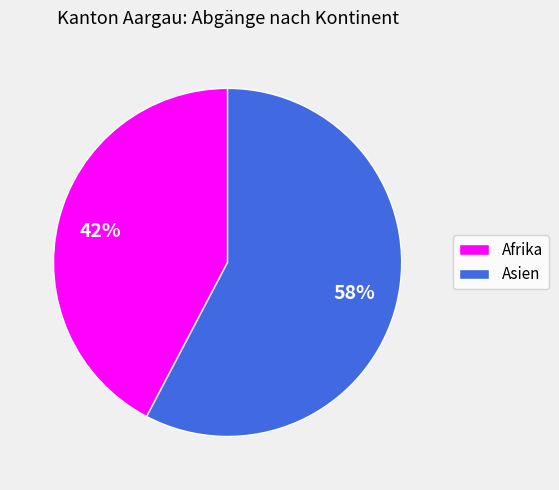

Count the number of slices in the pie.

2